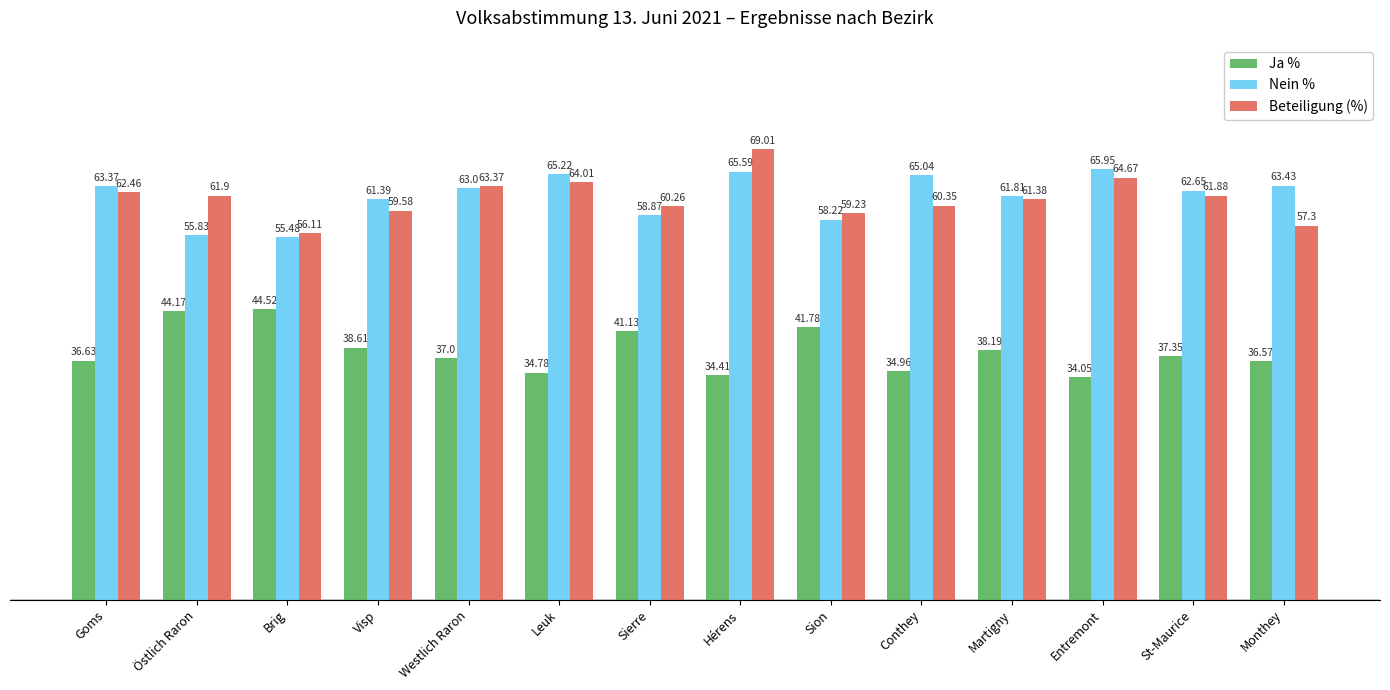

The Nein % series shows 75.7 at Brig. True or false?

False